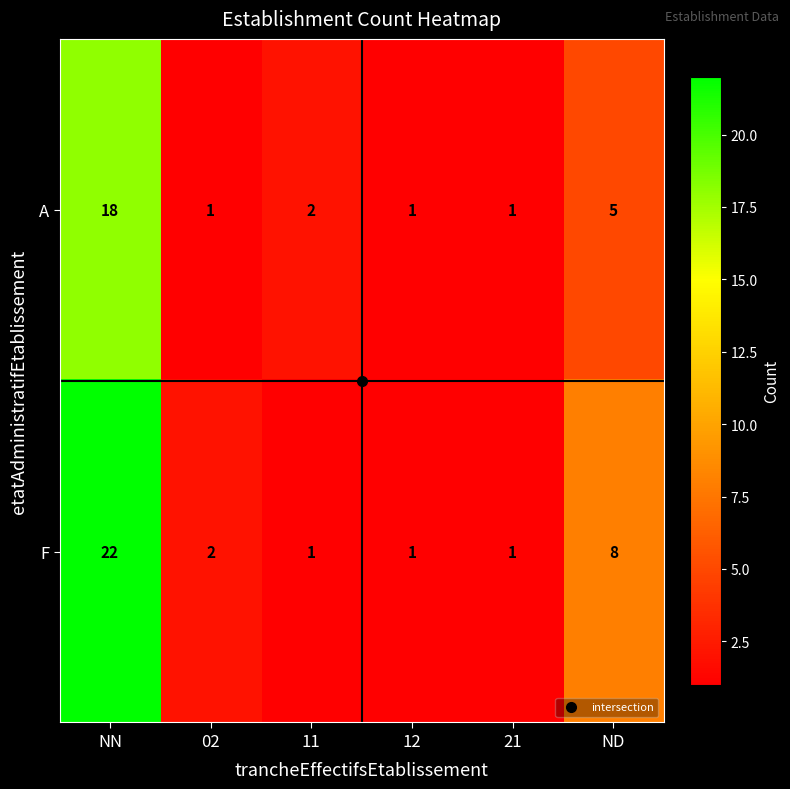

What is the highest value of the F series?

22